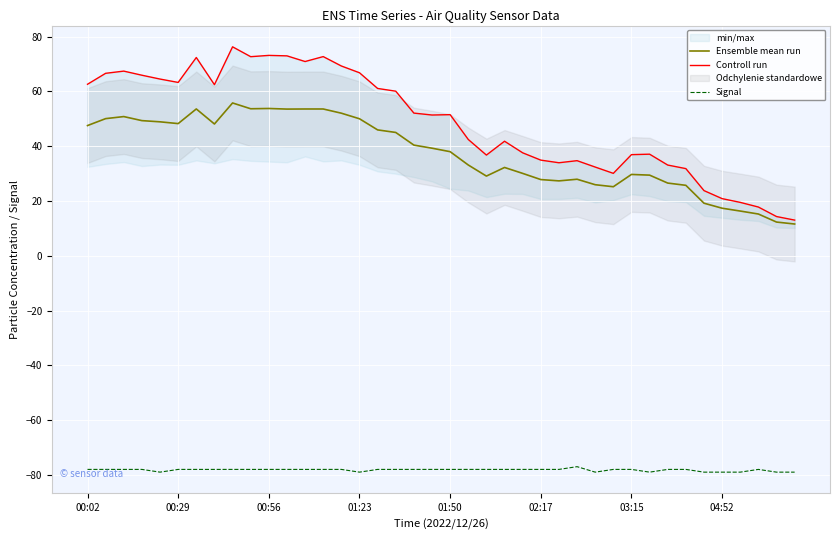

True or false: Ensemble mean run and Signal intersect in this chart.

False